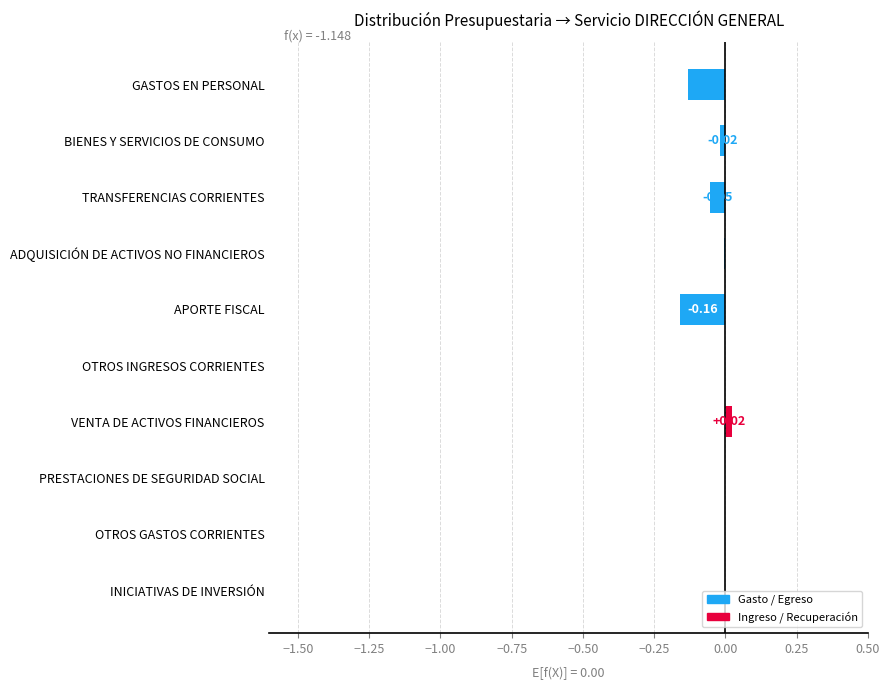

Between APORTE FISCAL and INICIATIVAS DE INVERSIÓN, which is larger?

INICIATIVAS DE INVERSIÓN